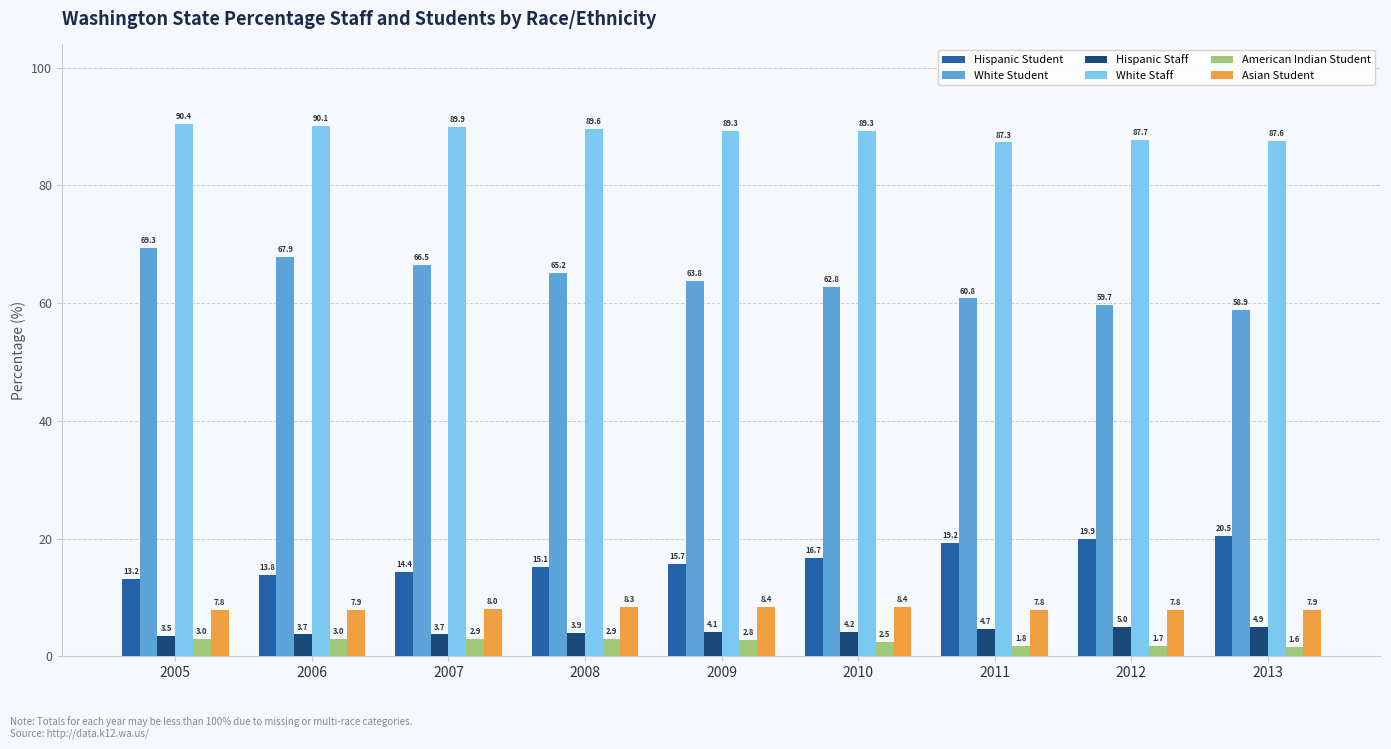

Reading right to left, transcribe all the data shown in this chart.

Hispanic Student: 20.5	19.9	19.2	16.7	15.7	15.1	14.4	13.8	13.2
White Student: 58.9	59.7	60.8	62.8	63.8	65.2	66.5	67.9	69.3
Hispanic Staff: 4.9	5.0	4.7	4.2	4.1	3.9	3.7	3.7	3.5
White Staff: 87.6	87.7	87.3	89.3	89.3	89.6	89.9	90.1	90.4
American Indian Student: 1.6	1.7	1.8	2.5	2.8	2.9	2.9	3.0	3.0
Asian Student: 7.9	7.8	7.8	8.4	8.4	8.3	8.0	7.9	7.8